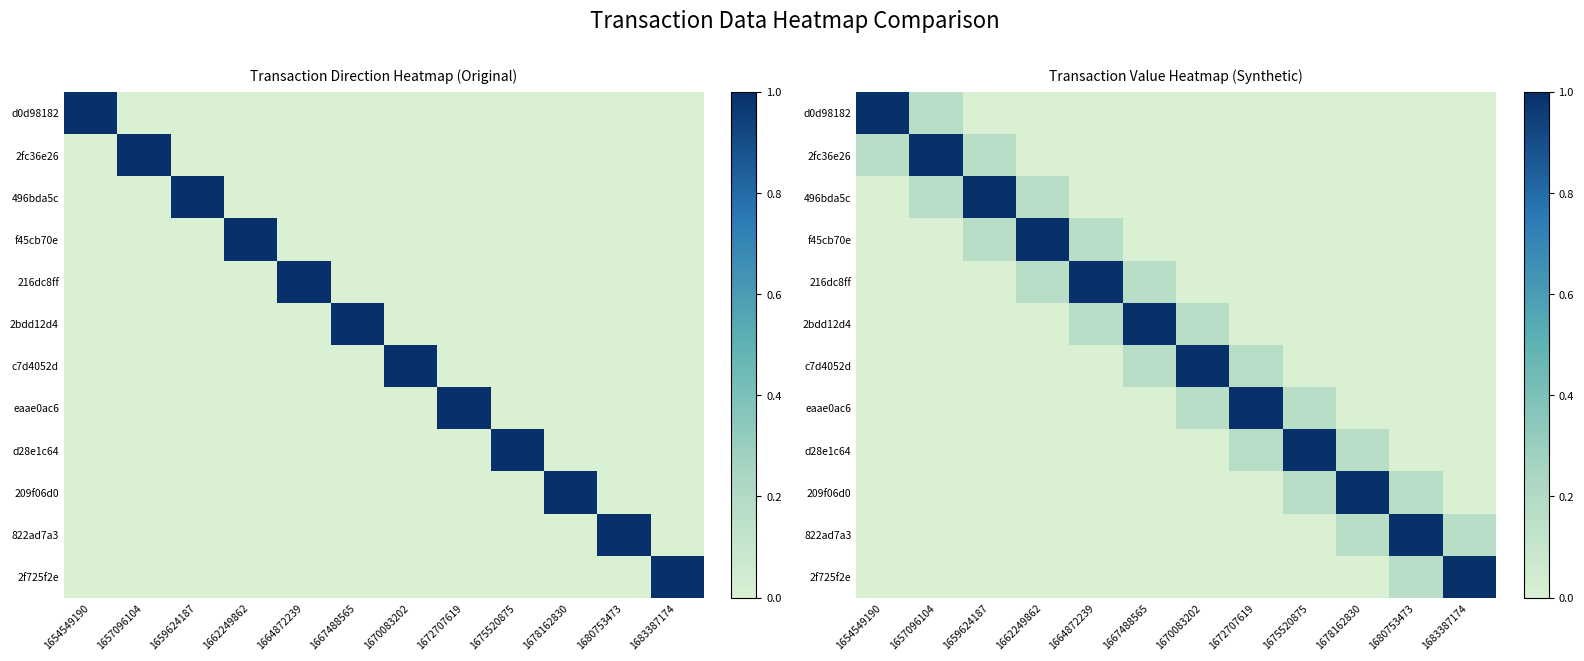

True or false: 2fc36e26 has a value of 0.0 at 1664872239.

True